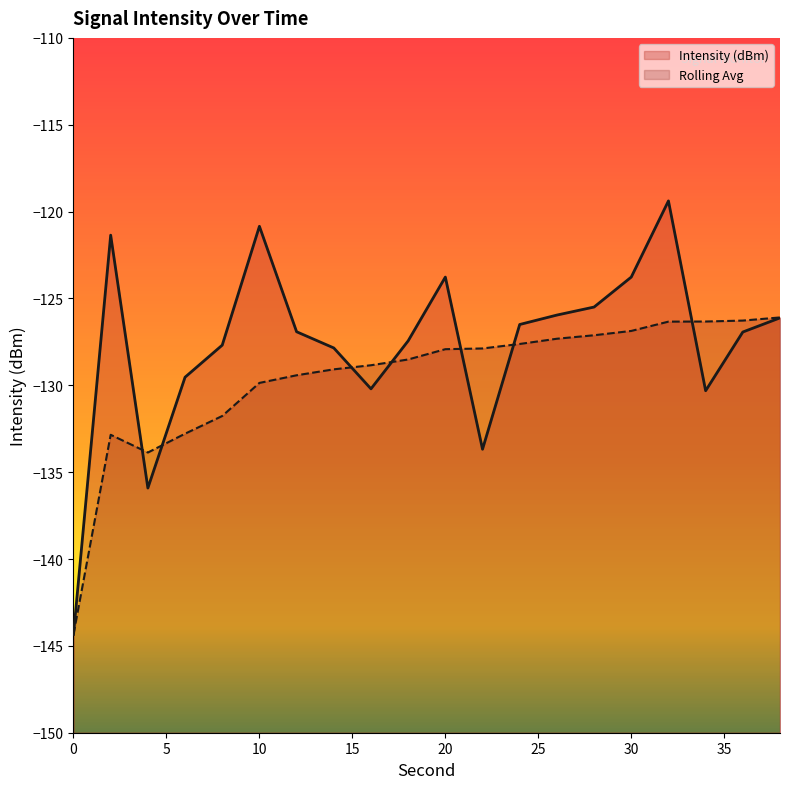

In Rolling Avg, how many points are higher than both neighbors (excluding endpoints)?

1